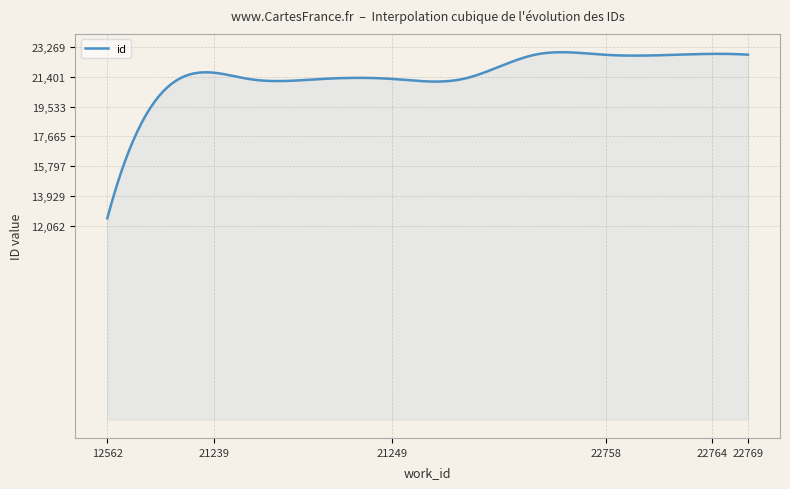

What is the minimum value shown in the chart?

12562.0